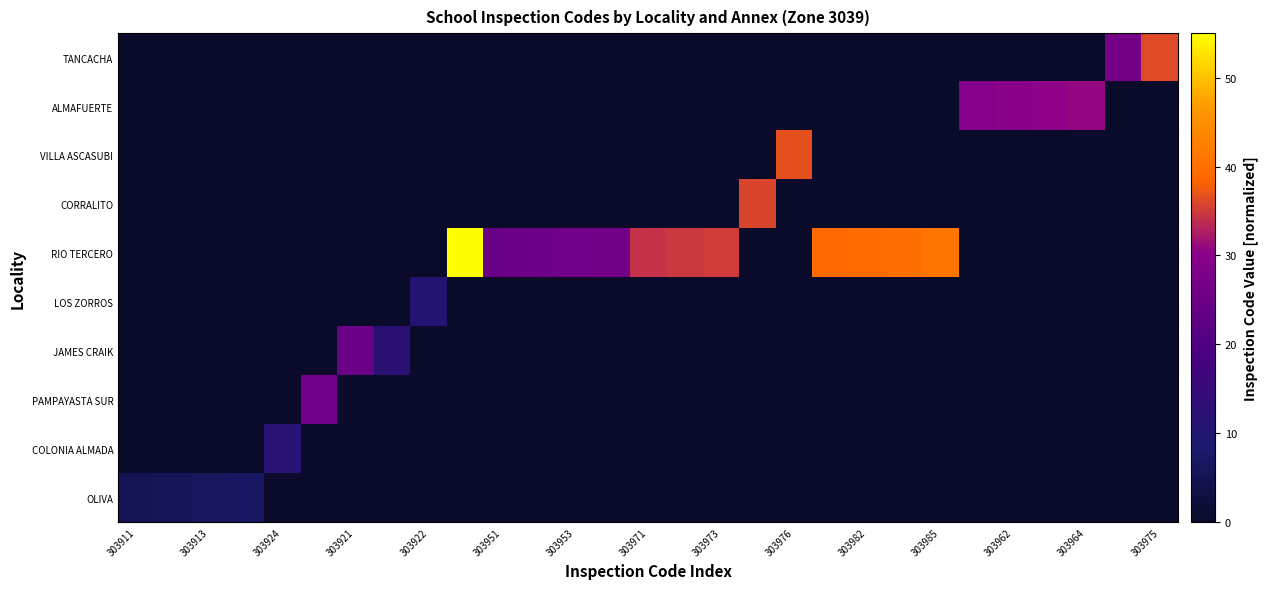

Which label corresponds to the smallest value in the chart?

303924